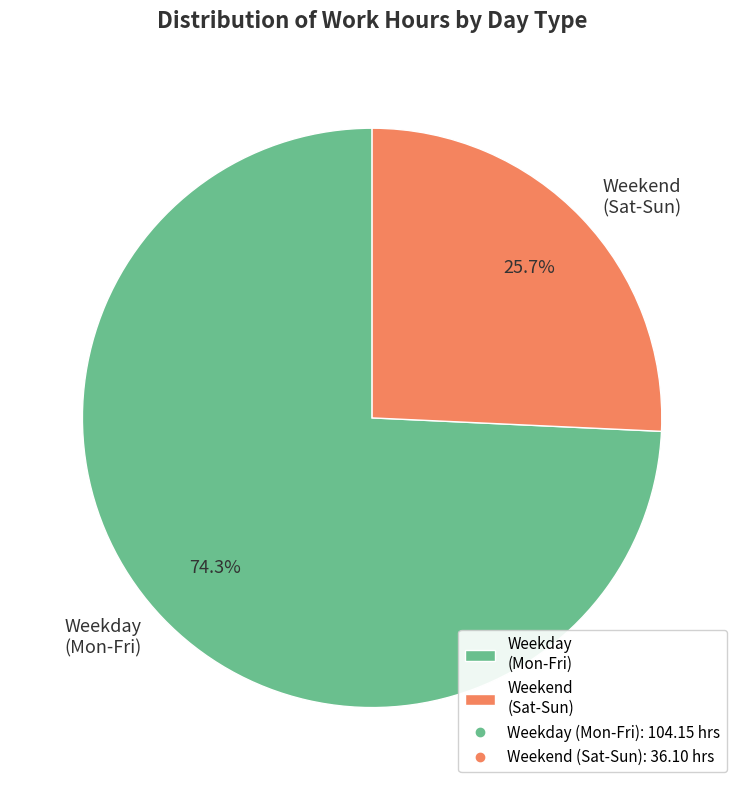

Combined, what portion of the pie is Weekend (Sat-Sun) and Weekday (Mon-Fri)?

100.0%